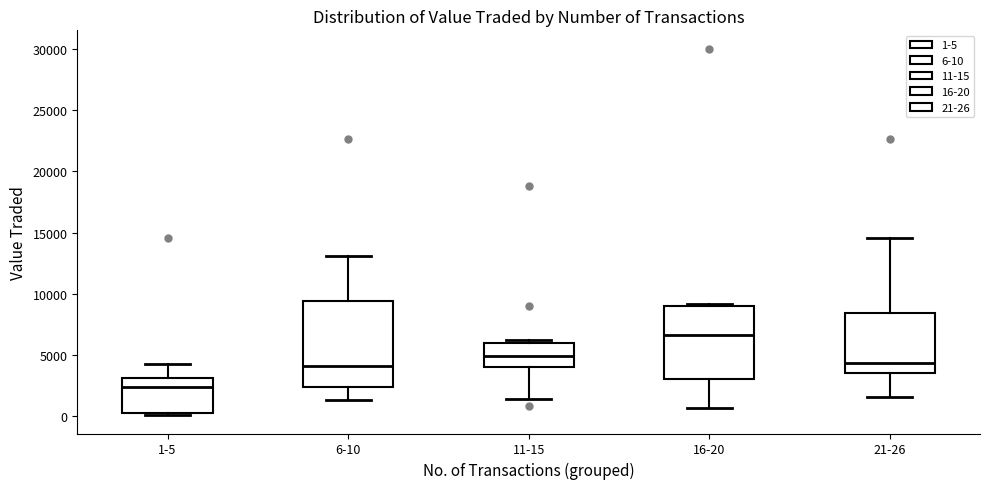

Reading left to right, read every box against the y-axis: the position of its median line, the range the box covers, and the ends of its whiskers. The values are not printed on the chart, so give them approximately, as read against the axis.

1-5: median 2500, box 500 to 3000, whiskers 0 to 4500
6-10: median 4000, box 2500 to 9500, whiskers 1500 to 13000
11-15: median 5000, box 4000 to 6000, whiskers 1500 to 6000 (just above the box's upper edge)
16-20: median 6500, box 3000 to 9000, whiskers 500 to 9000
21-26: median 4500, box 3500 to 8500, whiskers 1500 to 14500